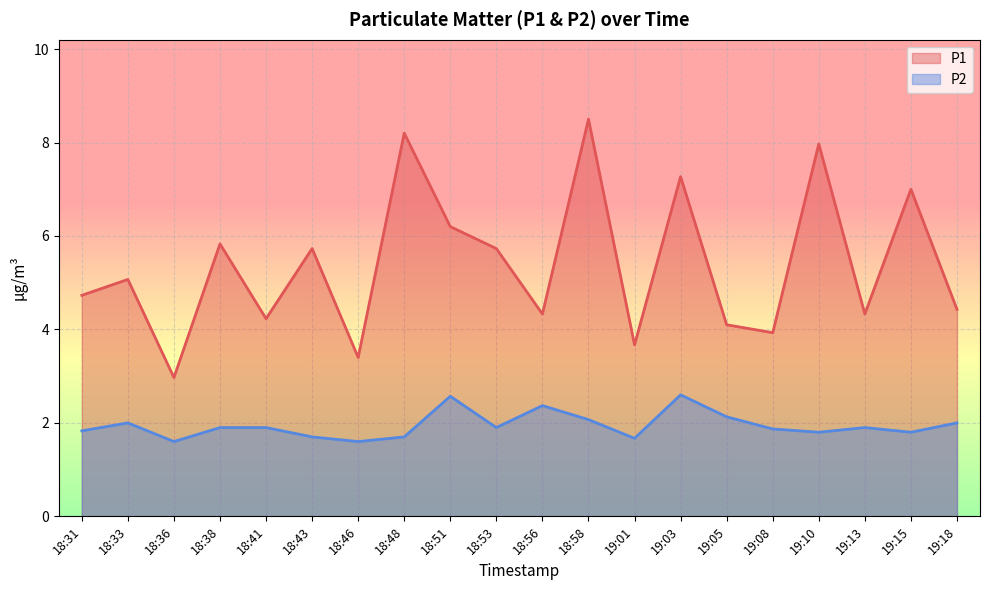

Is it true that P1 equals 4.2 at 18:41?

True